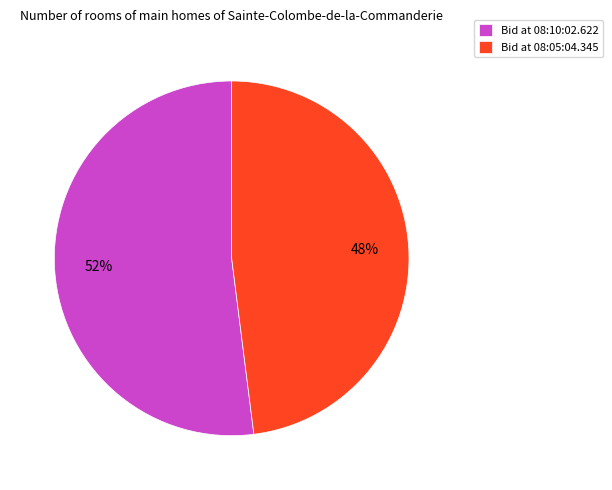

Is there a majority slice in this chart?

Yes